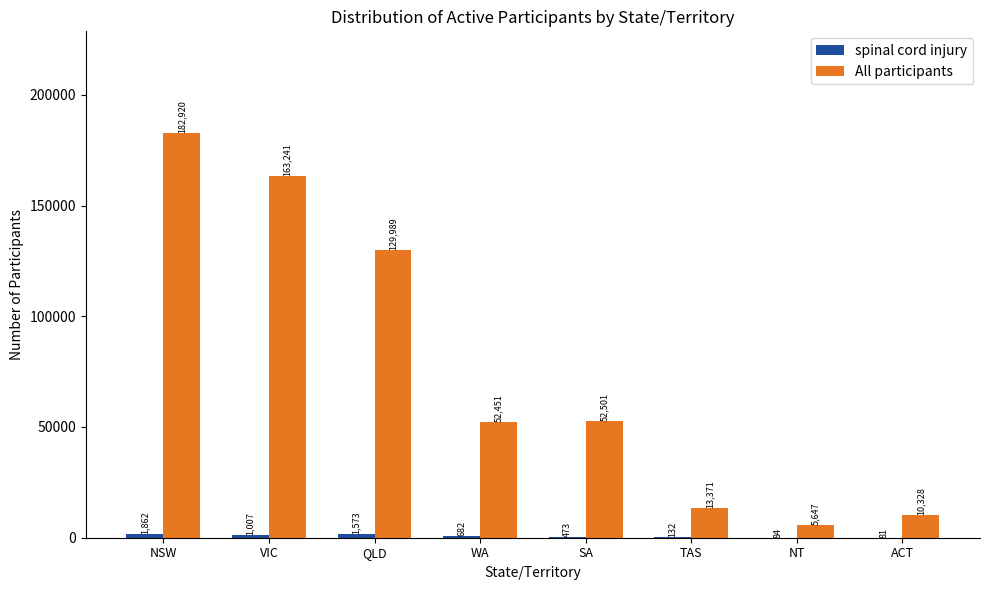

What is the total value across all series at VIC?

164248